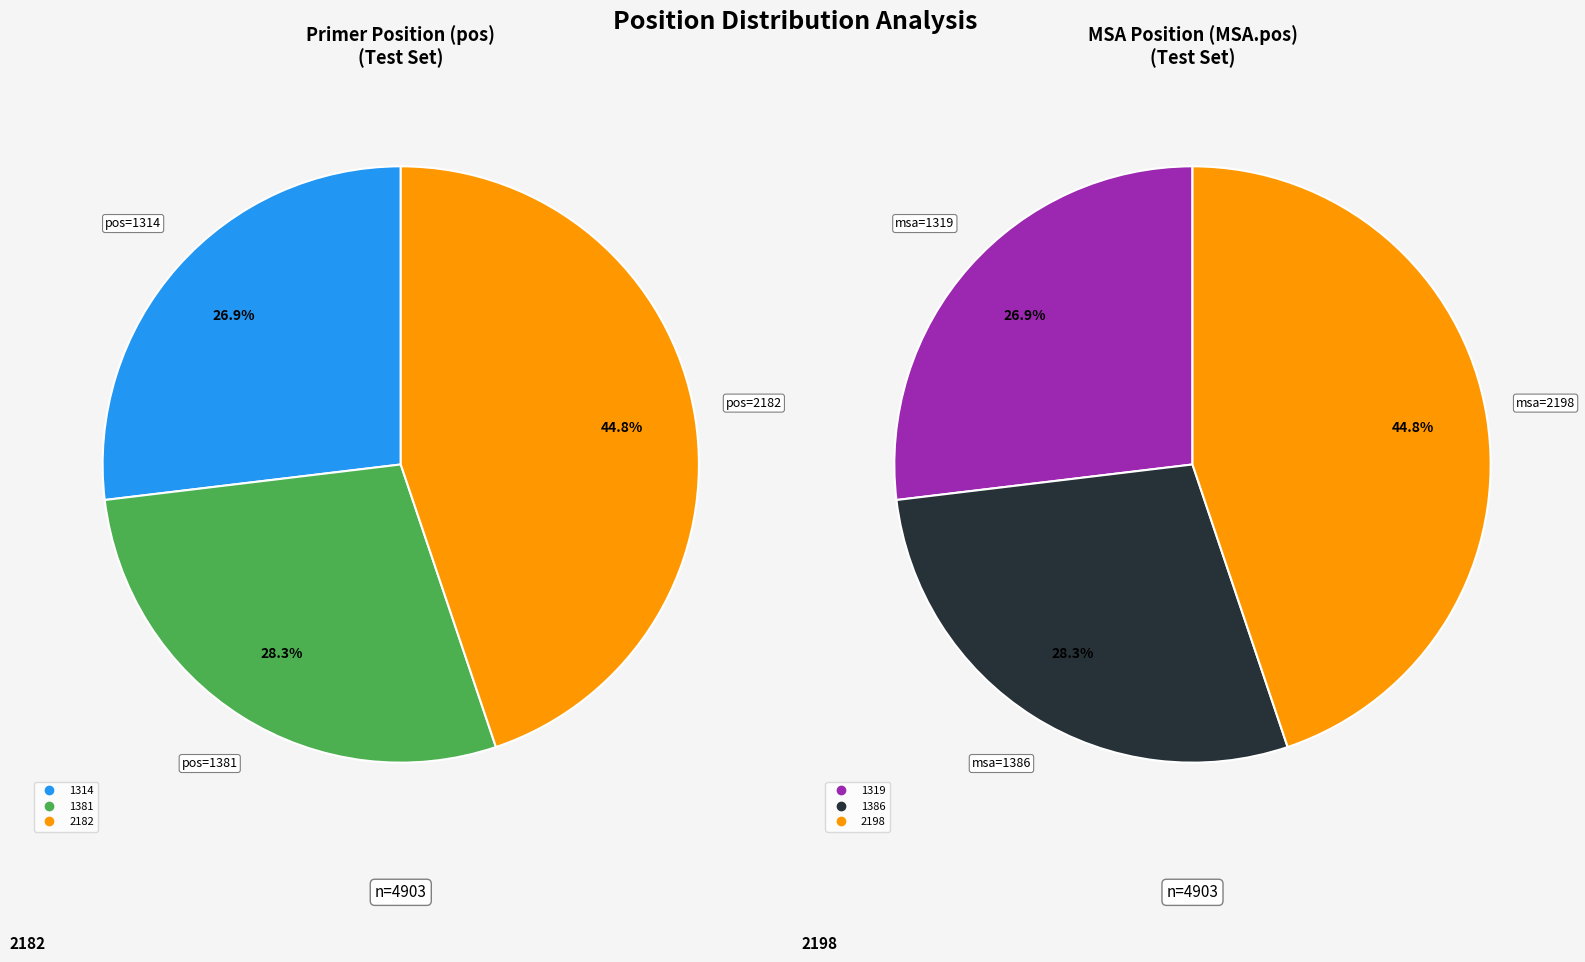

Between 1381 and 2182, which is larger?

2182